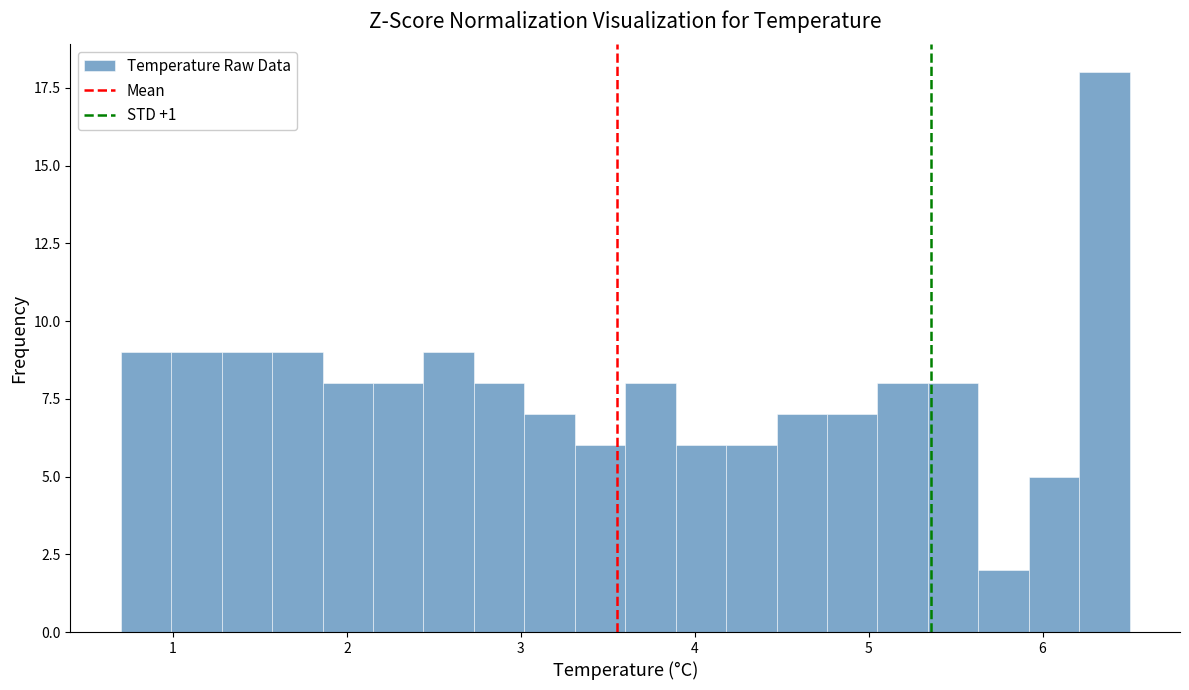

Read against the x-axis, roughly where is the centre of the tallest bar?

6.4